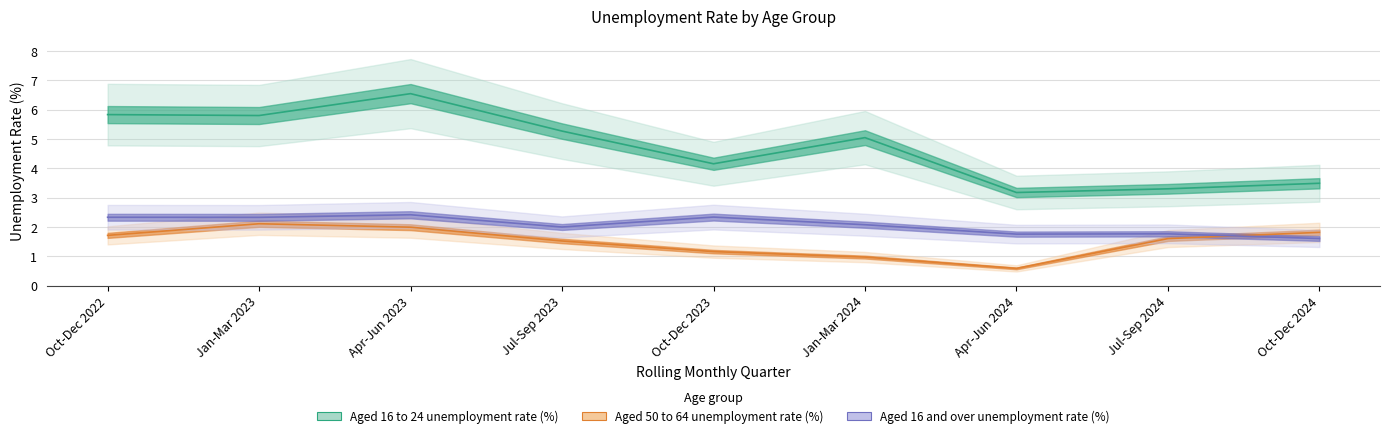

List the series in order of their overall mean, highest first.

Aged 16 to 24 unemployment rate (%), Aged 16 and over unemployment rate (%), Aged 50 to 64 unemployment rate (%)